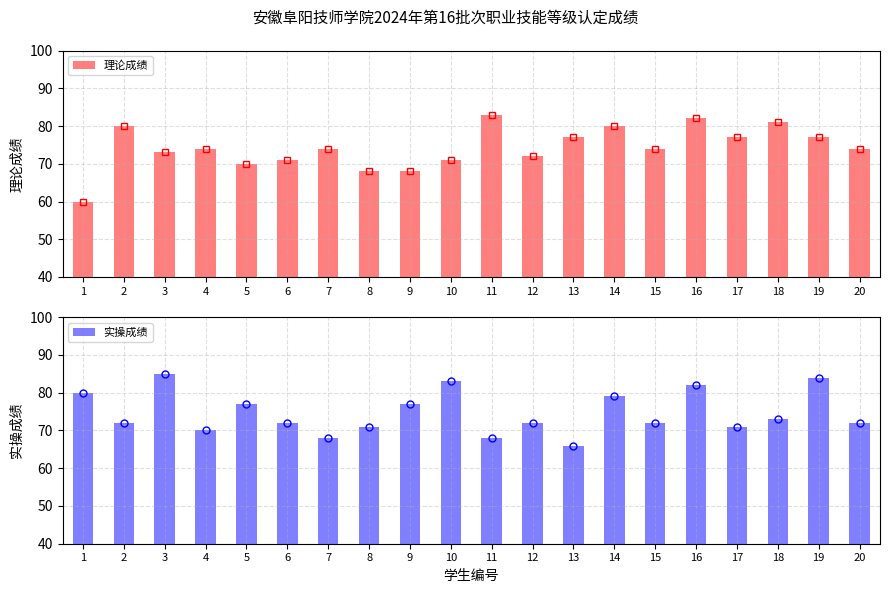

What is the sum of the 实操成绩 values at 11 and 1?

148